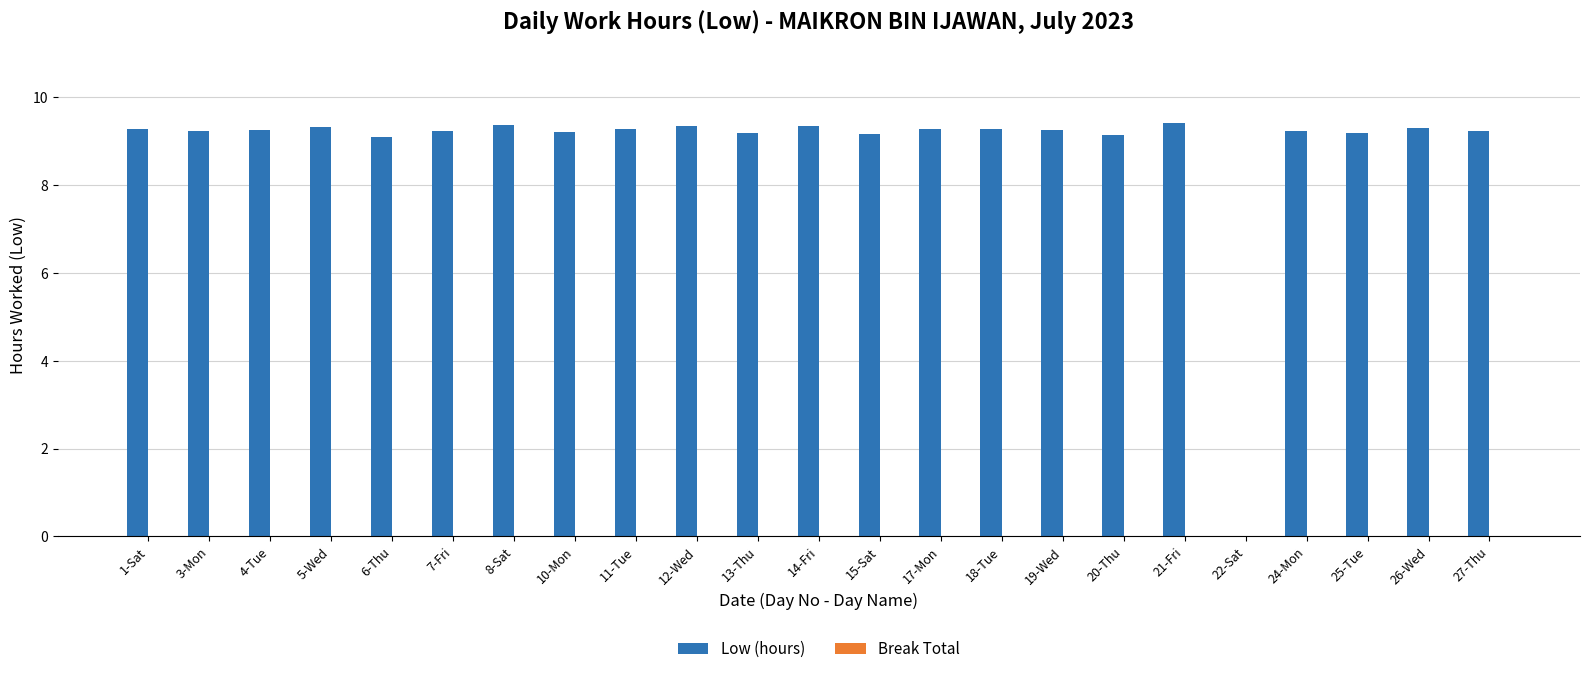

Between 15-Sat and 17-Mon, which is larger?

17-Mon